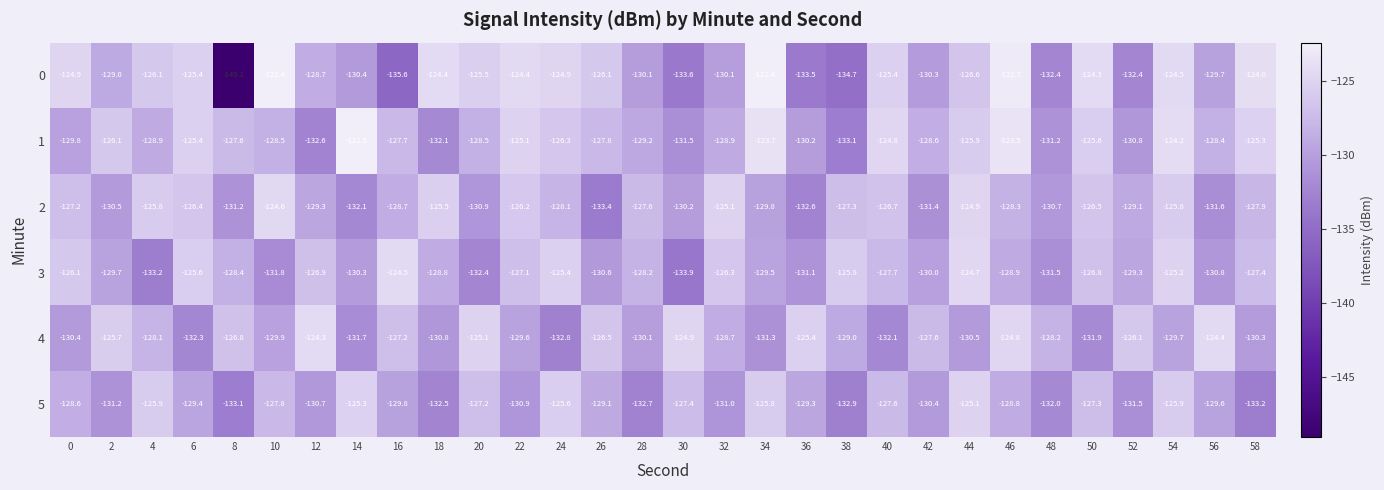

Which series changed the most between 4 and 38?

0